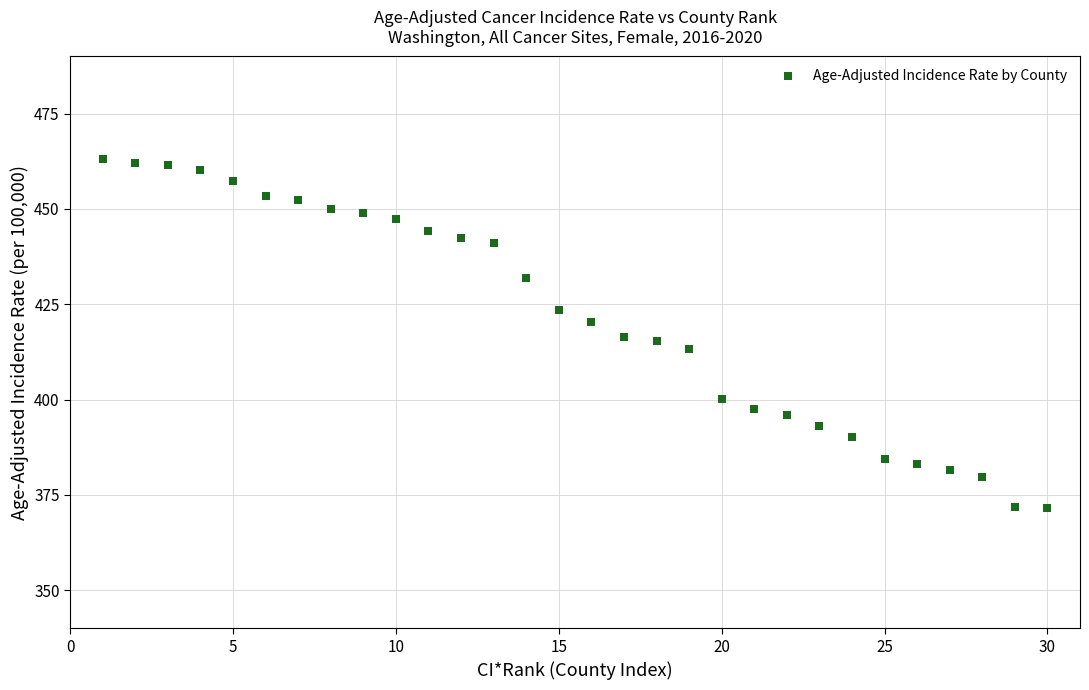

What is the range of Y values (max minus min)?

91.5